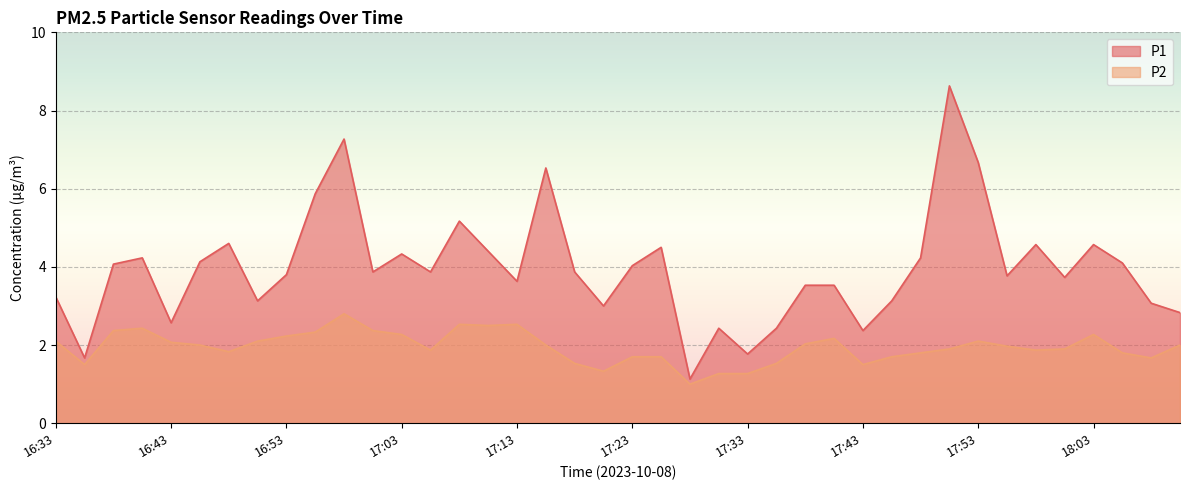

What is the difference between the highest and lowest values at 16:48?

2.8